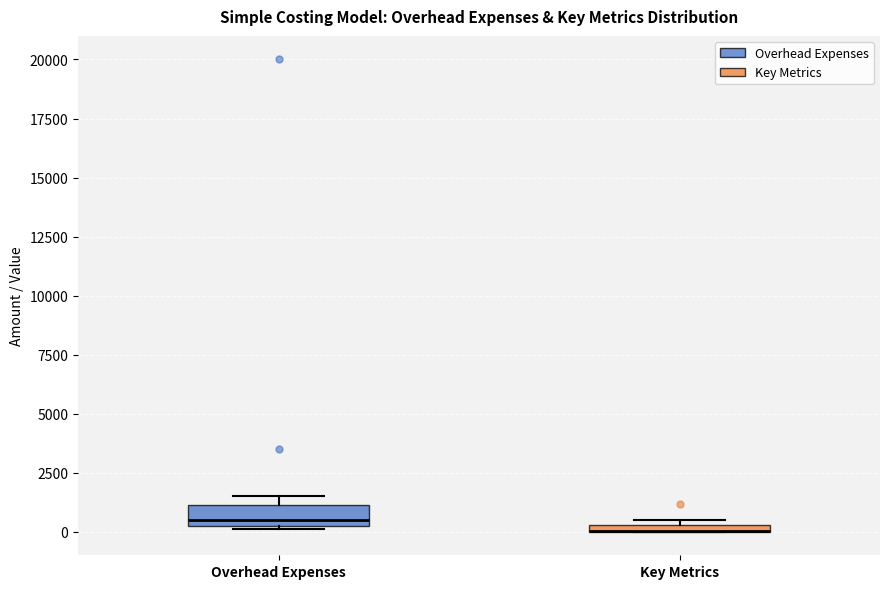

Where is the lower edge of the box for Overhead Expenses on the y-axis? The values are not printed on the chart, so give them approximately, as read against the axis.

500